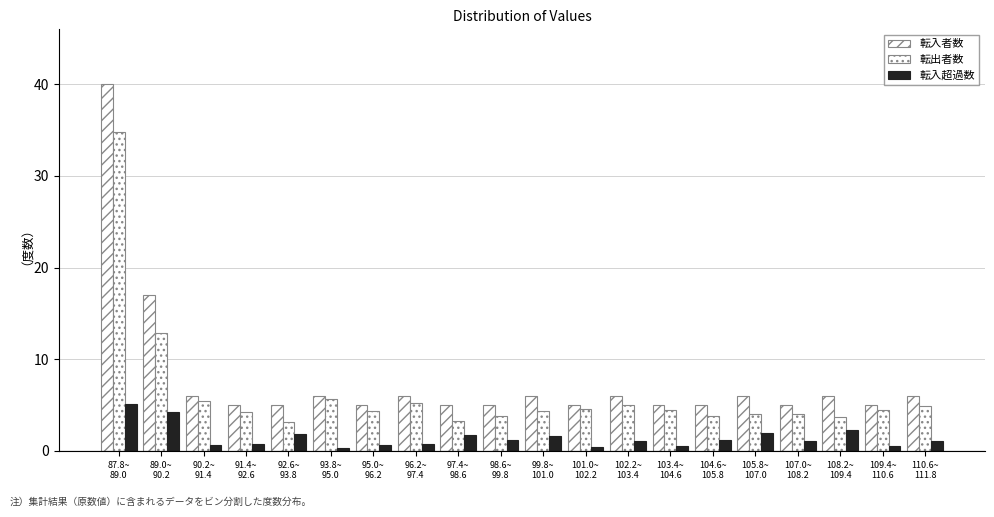

Count the number of categories in the chart.

20